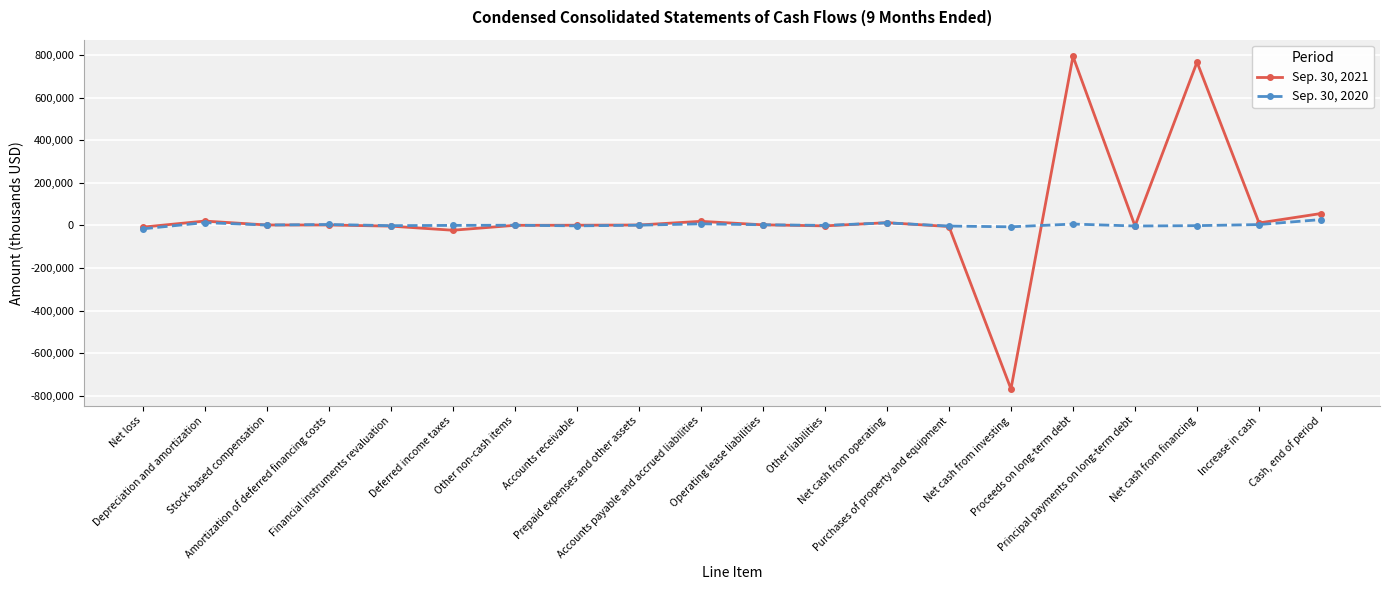

How many series are shown in this chart?

2